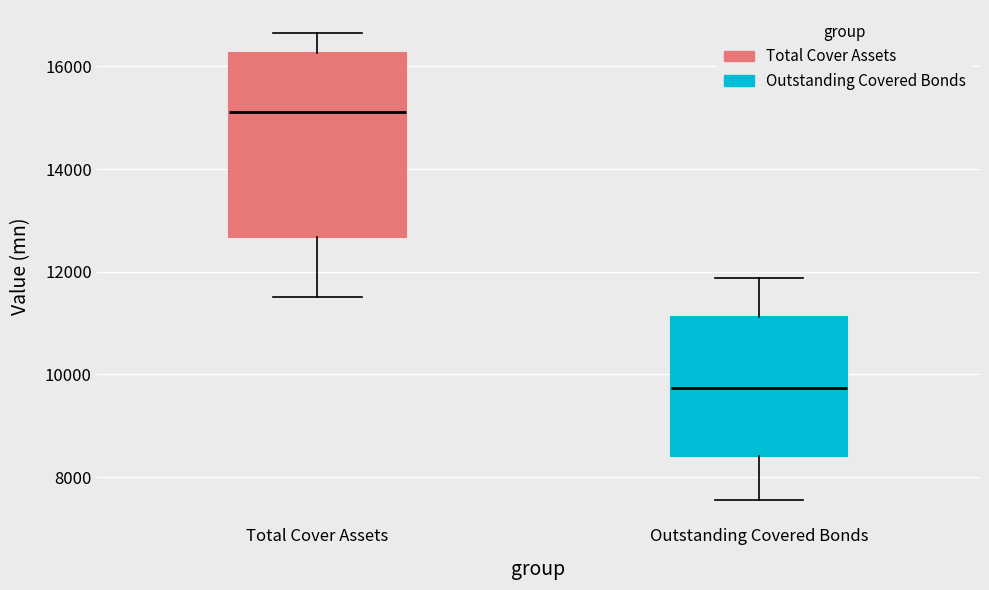

Which box is the tallest, from its lower edge to its upper edge?

Total Cover Assets